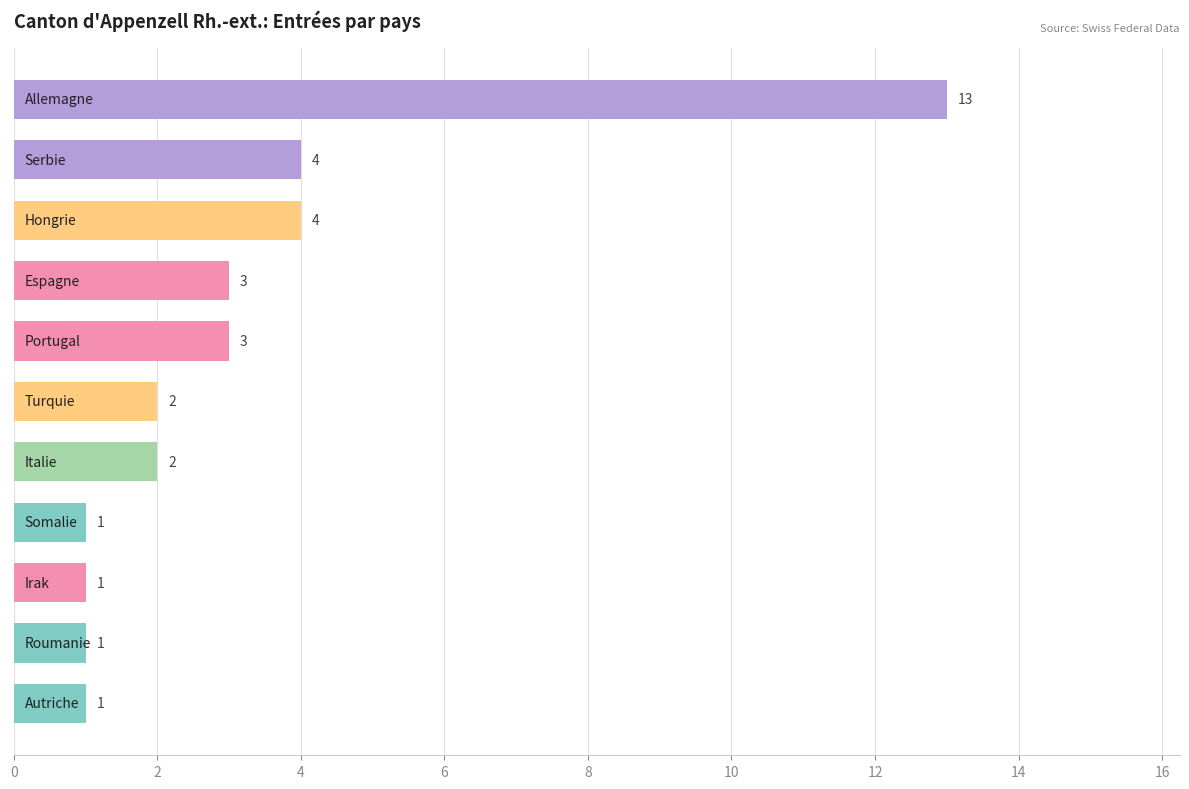

What is the maximum value shown in the chart?

13